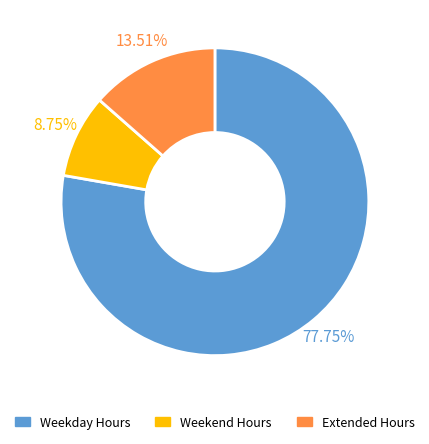

What is the largest slice in the pie chart?

Weekday Hours